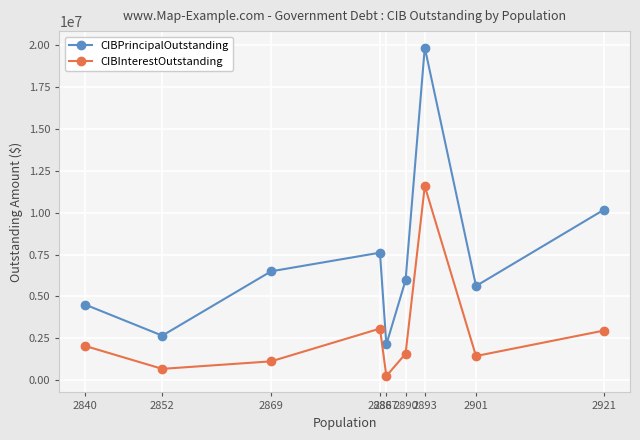

What is the average value of the CIBInterestOutstanding series?

2746815.5